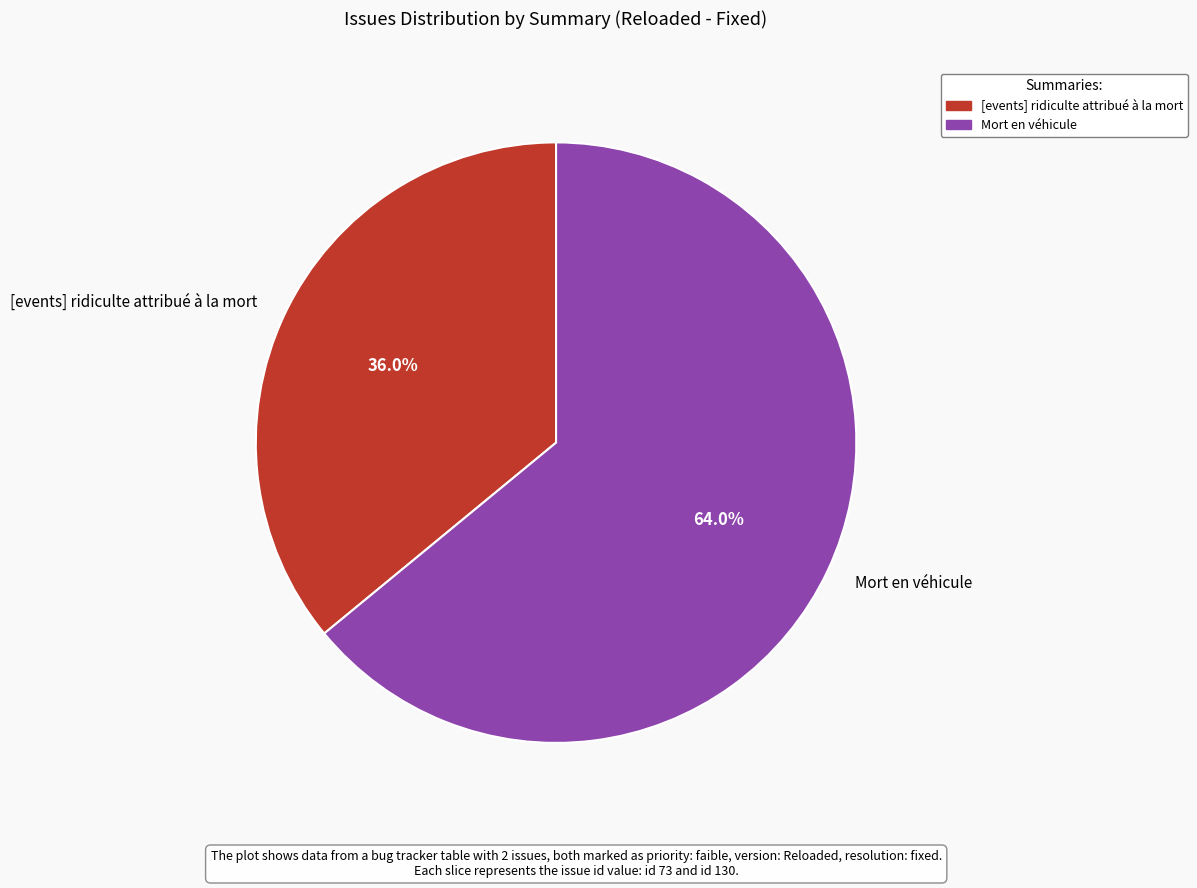

To the nearest percent, what is the average slice percentage?

50%